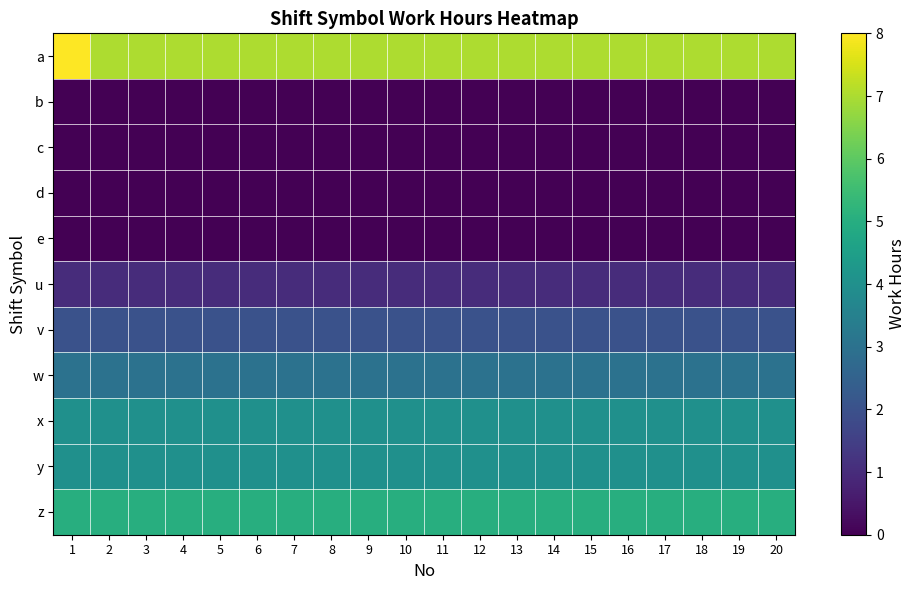

What is the difference between the highest and lowest values at 7?

7